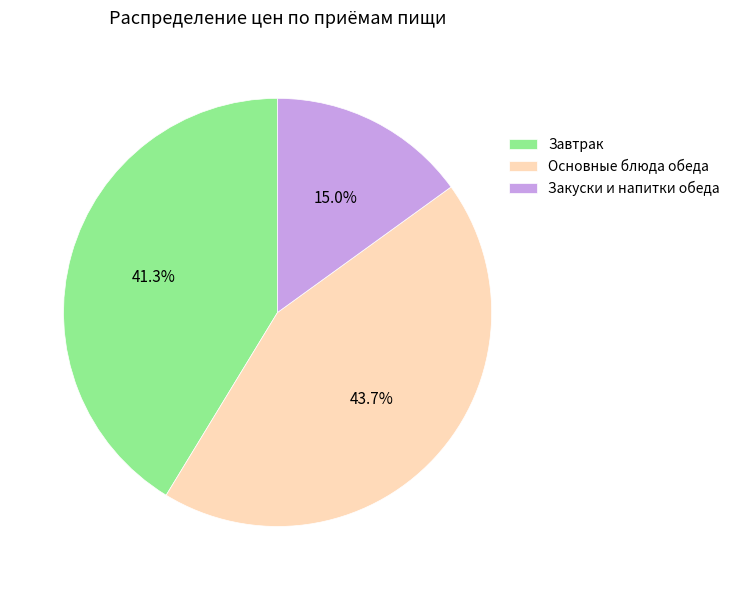

What is the ratio of the value at Закуски и напитки обеда to the value at Основные блюда обеда?

0.3